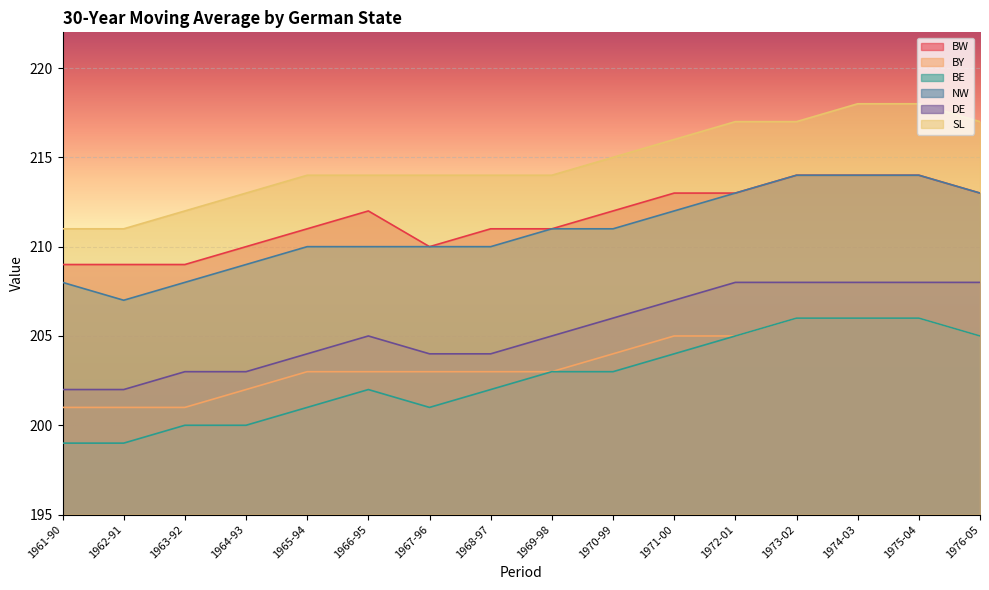

Rank the series at 1970-99 from lowest to highest value.

BE, BY, DE, NW, BW, SL